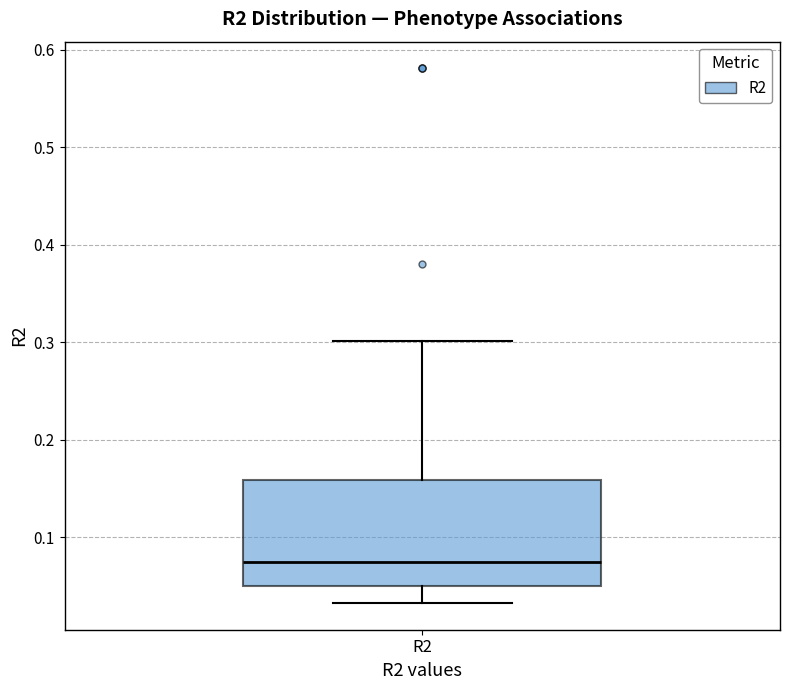

Read this box plot against the y-axis: the position of the median line, the range covered by the box, and the ends of both whiskers. The values are not printed on the chart, so give them approximately, as read against the axis.

median 0.07, box 0.05 to 0.16, whiskers 0.03 to 0.30